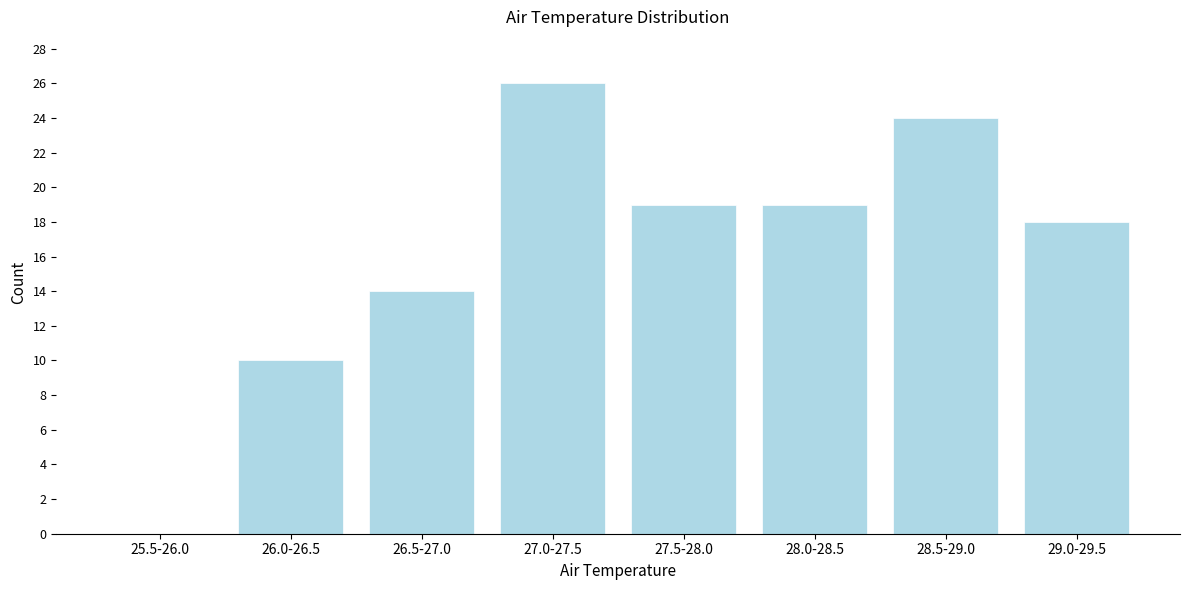

Reading left to right, extract all data points from this chart.

25.5-26.0=0	26.0-26.5=10	26.5-27.0=14	27.0-27.5=26	27.5-28.0=19	28.0-28.5=19	28.5-29.0=24	29.0-29.5=18